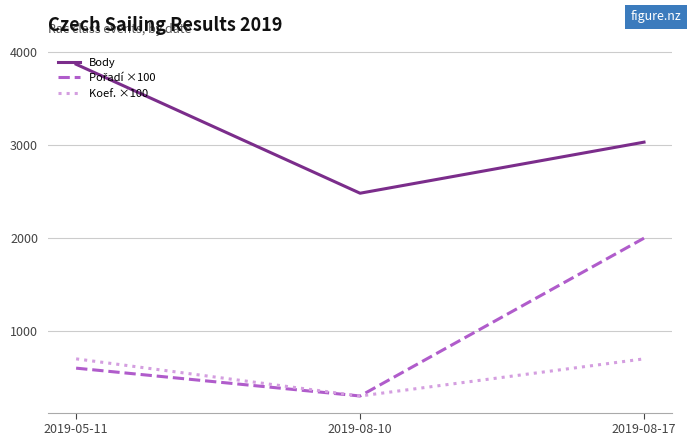

At which category does the chart reach its peak across all series?

2019-05-11